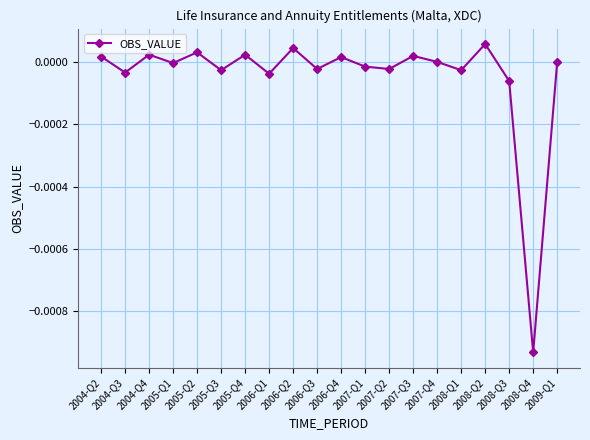

How many lines are shown in the chart?

1